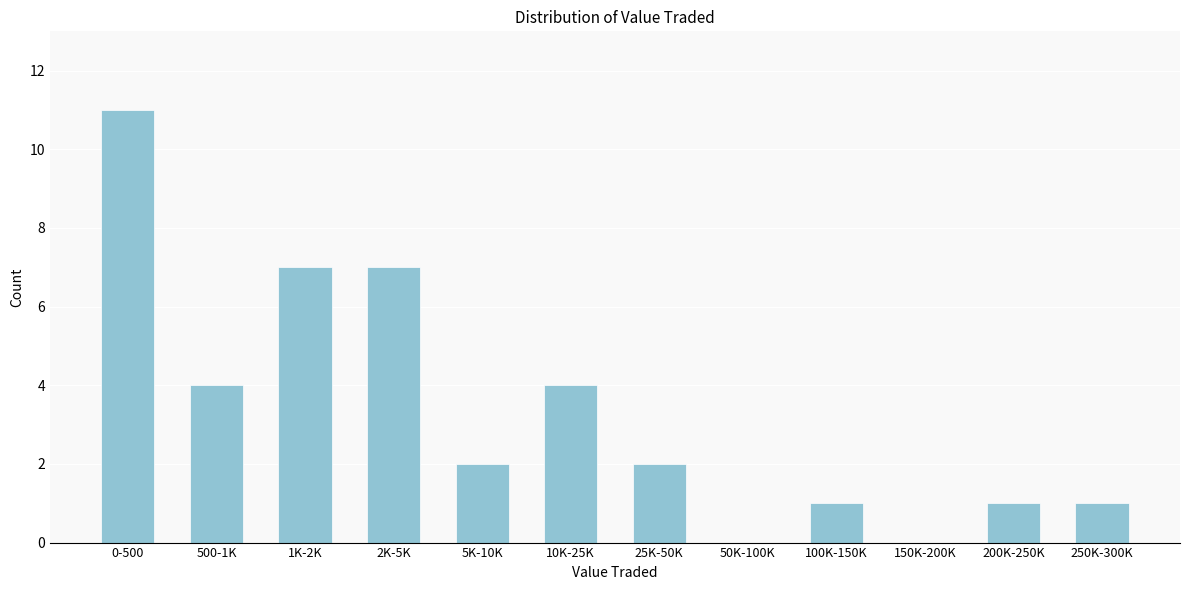

Reading left to right, transcribe all the data shown in this chart.

0-500=11	500-1K=4	1K-2K=7	2K-5K=7	5K-10K=2	10K-25K=4	25K-50K=2	50K-100K=0	100K-150K=1	150K-200K=0	200K-250K=1	250K-300K=1